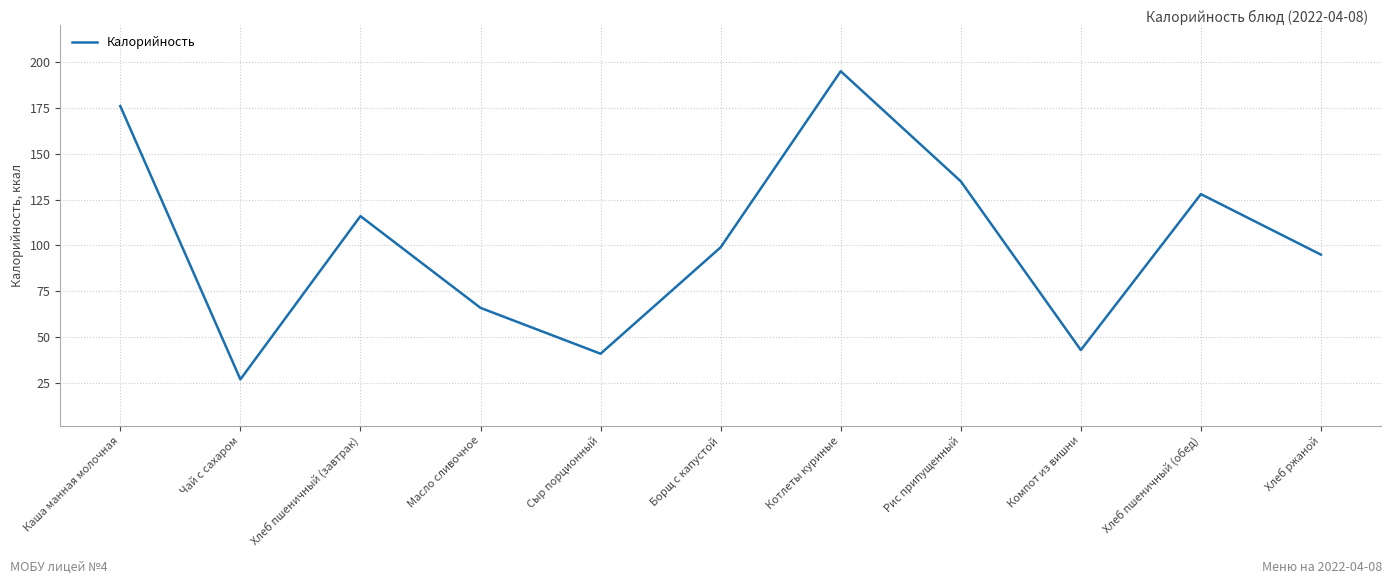

How many interior local peaks (higher than both neighbors) does the data have?

3